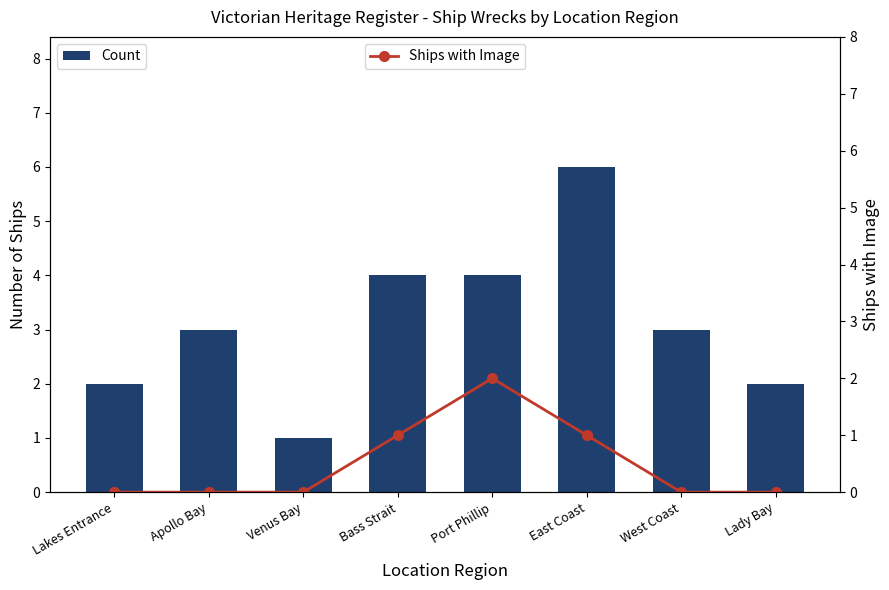

Between East Coast and Apollo Bay, which is larger?

East Coast